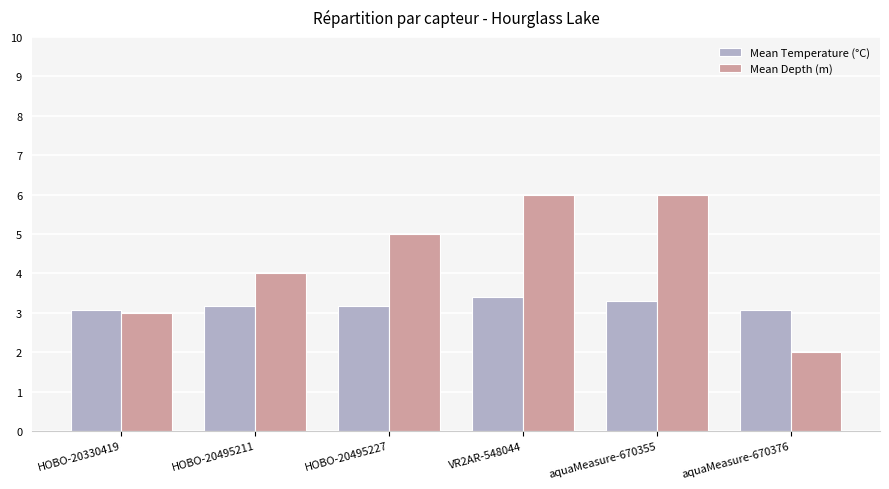

Which series has the largest range (max minus min)?

Mean Depth (m)